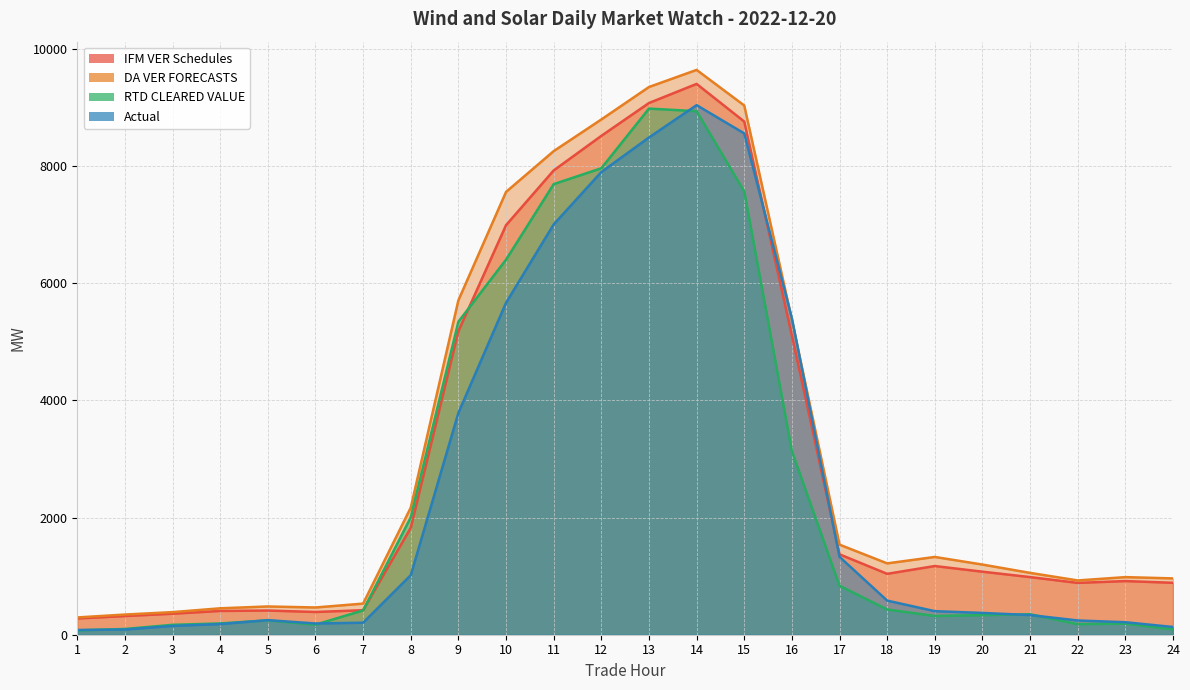

True or false: RTD CLEARED VALUE has more than 2 points higher than both neighbors.

True